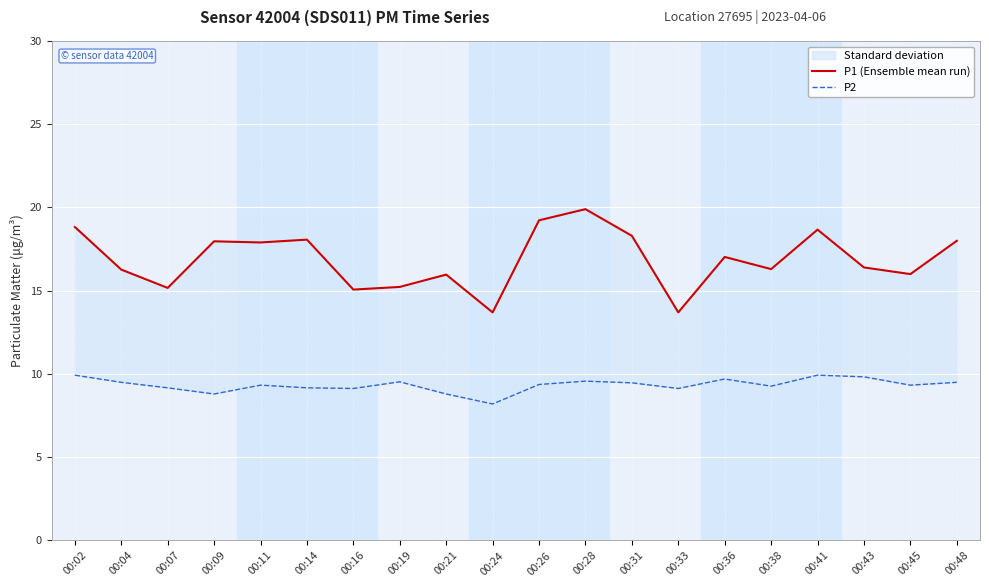

Which series has the largest total across all categories?

P1 (Ensemble mean run)